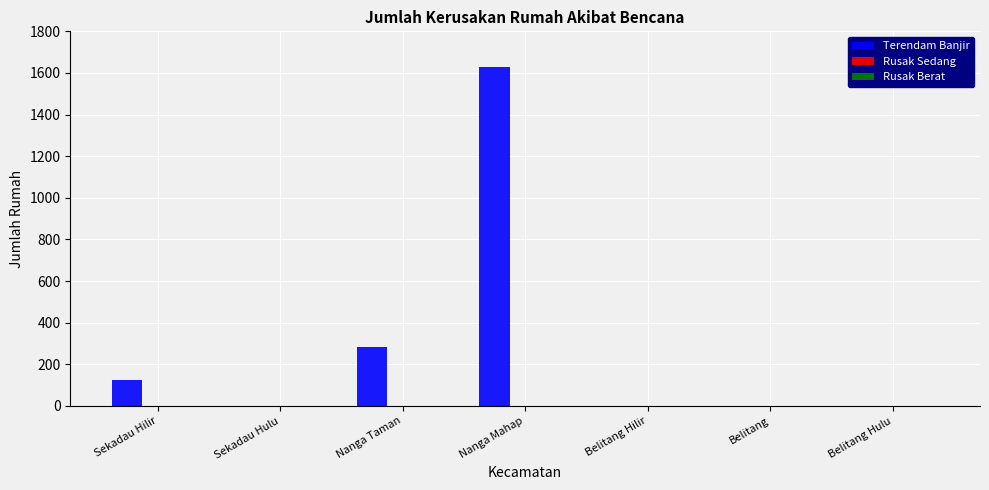

Reading right to left, extract all data points from this chart.

Belitang Hulu=0	Belitang=0	Belitang Hilir=0	Nanga Mahap=1631	Nanga Taman=281	Sekadau Hulu=0	Sekadau Hilir=124